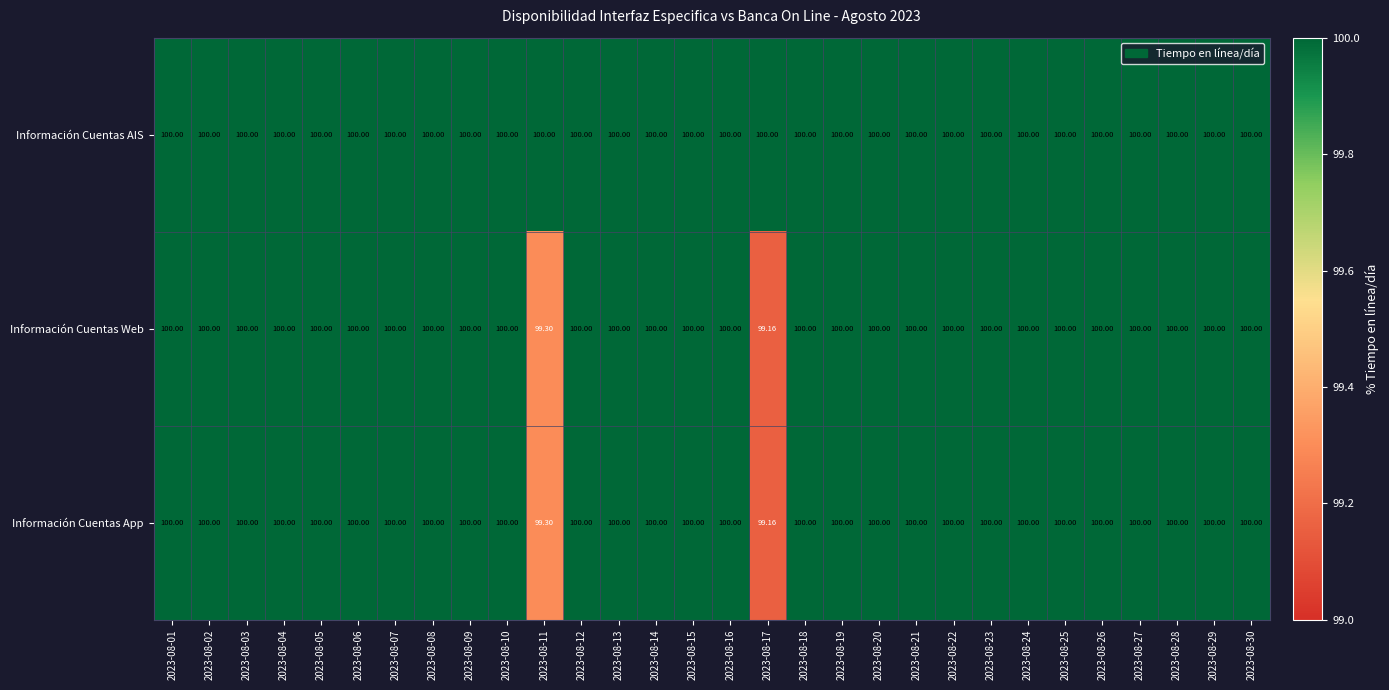

Which series has the largest total across all categories?

Información Cuentas AIS